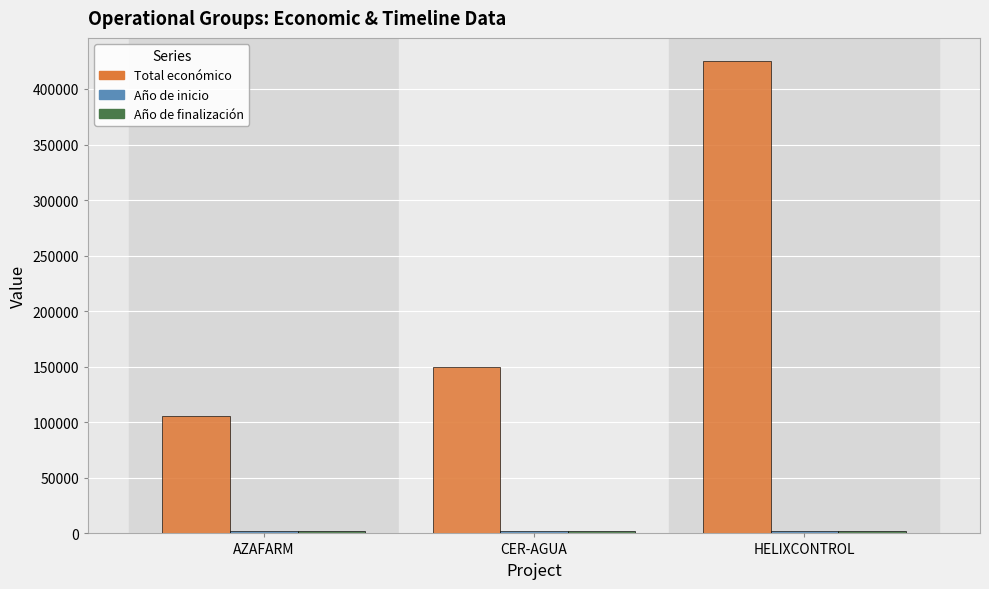

Which series changed the most between AZAFARM and CER-AGUA?

Total económico